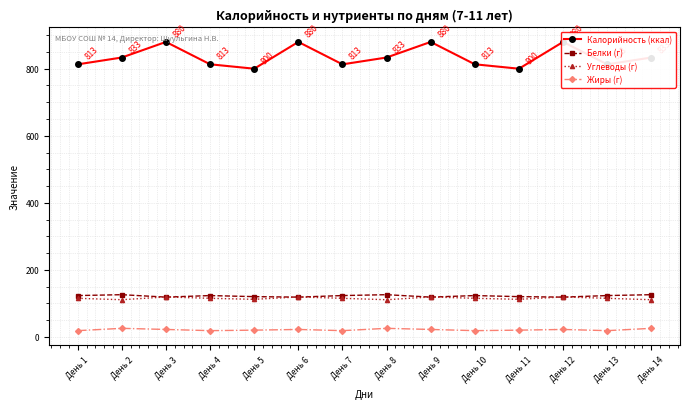

Does the chart display data point markers on the line(s)?

Yes